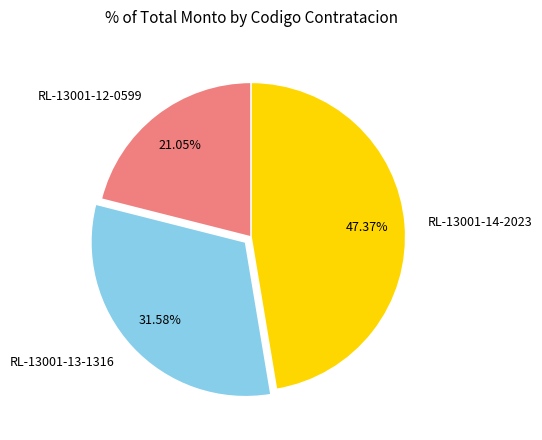

What is the largest slice in the pie chart?

RL-13001-14-2023